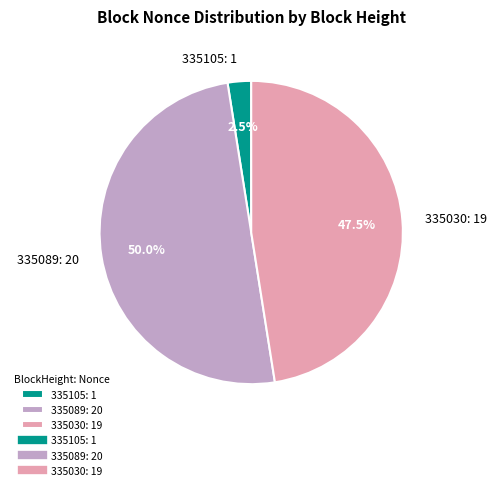

Which category has the smallest portion of the pie?

335105: 1